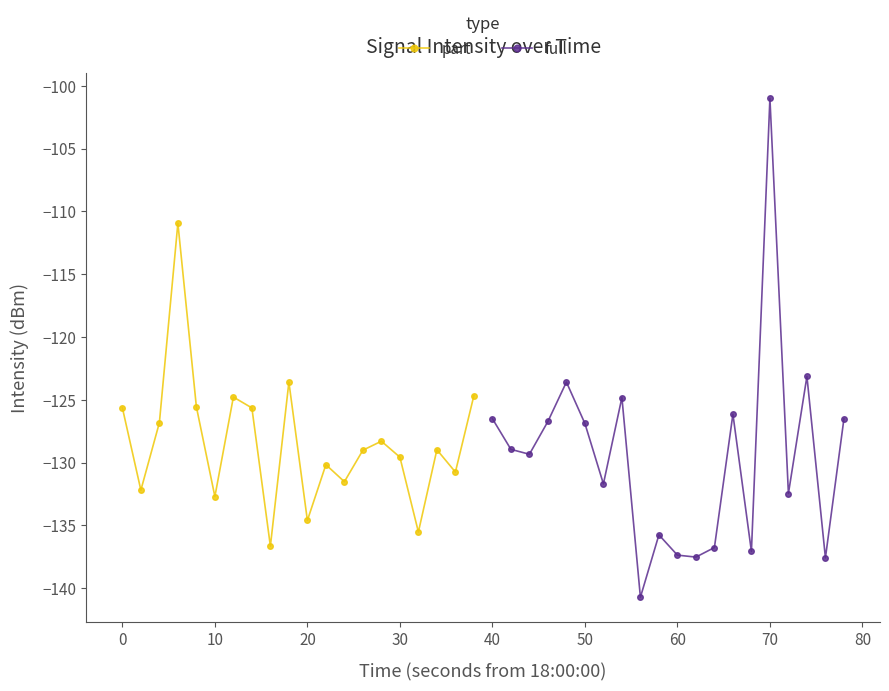

Read the full value at 60.

-137.4